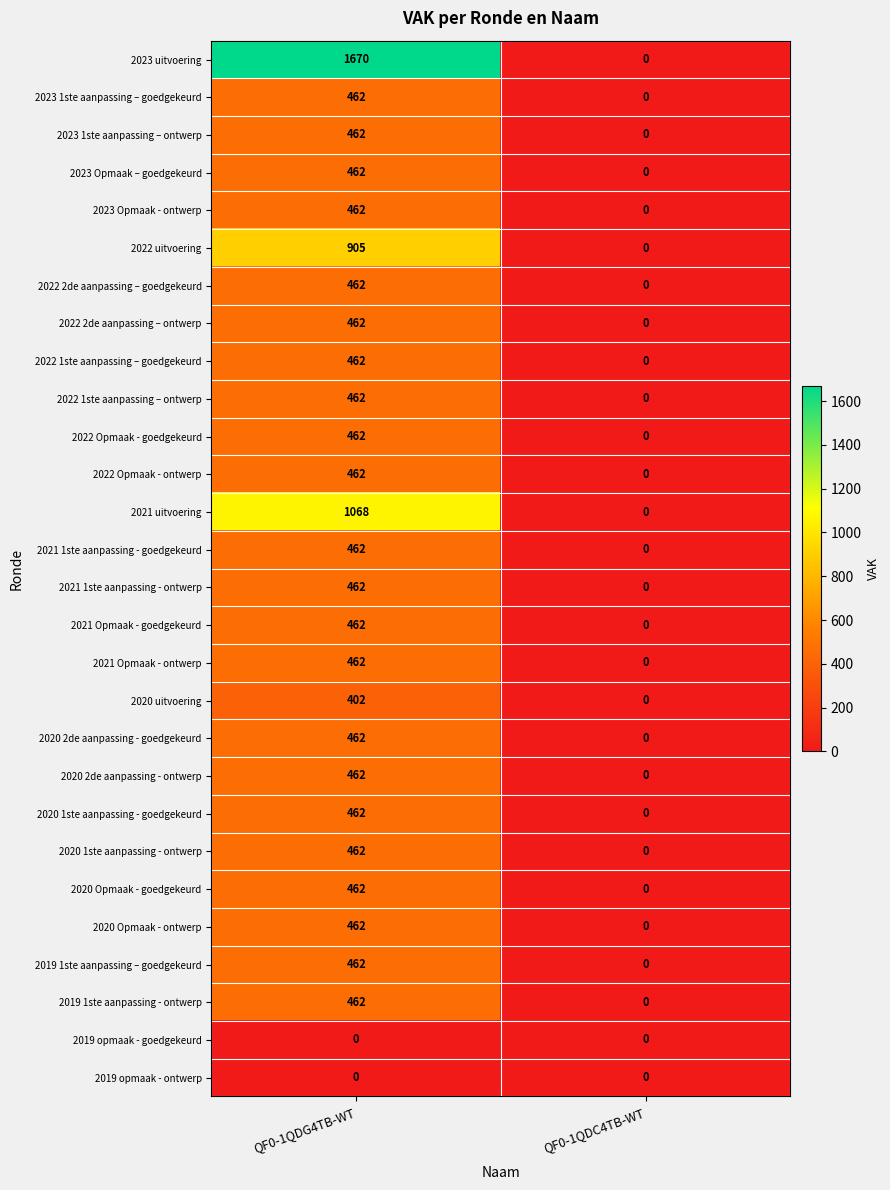

How many categories are shown in the chart?

2